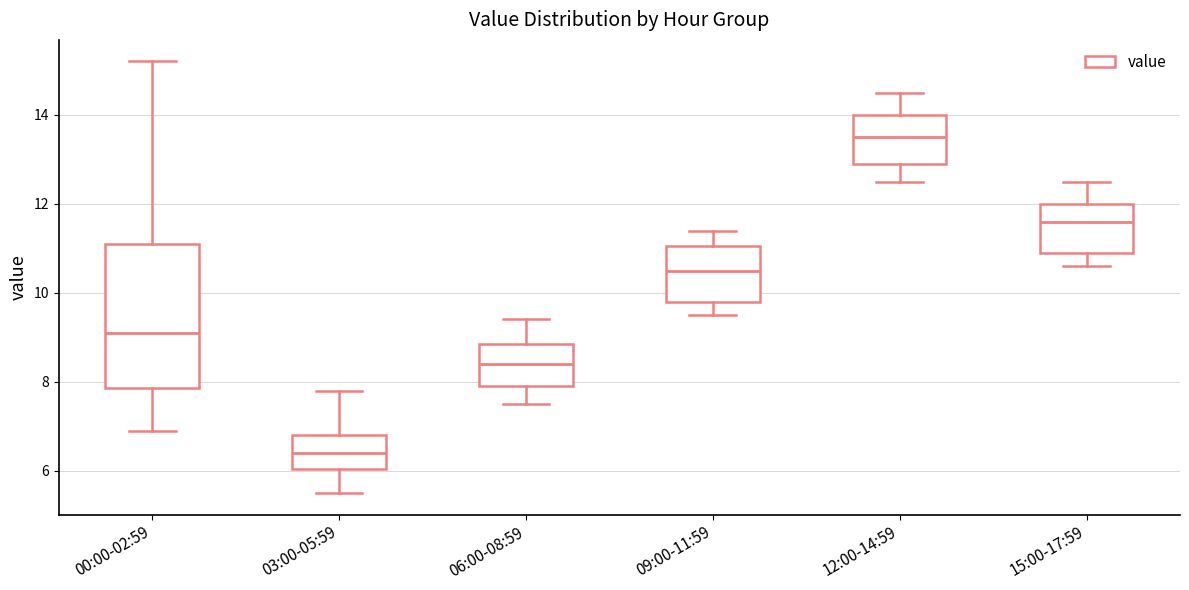

Reading left to right, transcribe this box plot: for each box, give where its median line is, the range the box spans, and where its two whiskers end, as read against the y-axis. The values are not printed on the chart, so give them approximately, as read against the axis.

00:00-02:59: median 9.2, box 7.8 to 11.2, whiskers 7.0 to 15.2
03:00-05:59: median 6.4, box 6.0 to 6.8, whiskers 5.6 to 7.8
06:00-08:59: median 8.4, box 8.0 to 8.8, whiskers 7.6 to 9.4
09:00-11:59: median 10.6, box 9.8 to 11.0, whiskers 9.6 to 11.4
12:00-14:59: median 13.6, box 13.0 to 14.0, whiskers 12.6 to 14.6
15:00-17:59: median 11.6, box 11.0 to 12.0, whiskers 10.6 to 12.6